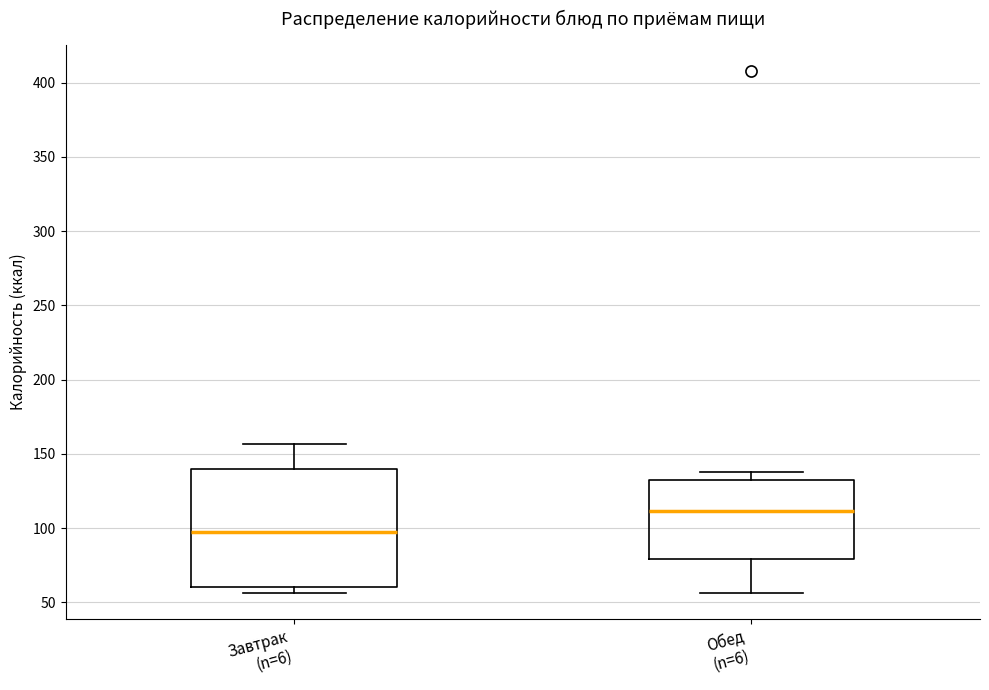

Reading left to right, read every box against the y-axis: the position of its median line, the range the box covers, and the ends of its whiskers. The values are not printed on the chart, so give them approximately, as read against the axis.

Завтрак (n=6): median 100, box 60 to 140, whiskers 55 to 155
Обед (n=6): median 110, box 80 to 130, whiskers 55 to 140